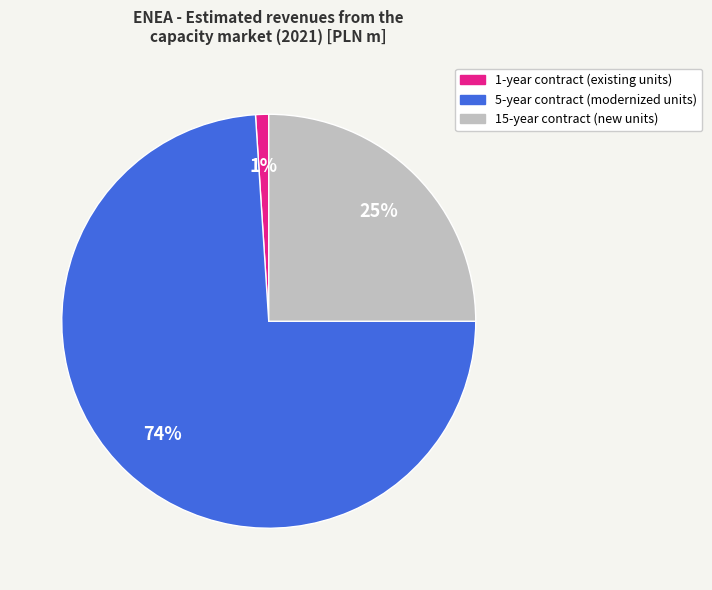

Count the number of slices in the pie.

3